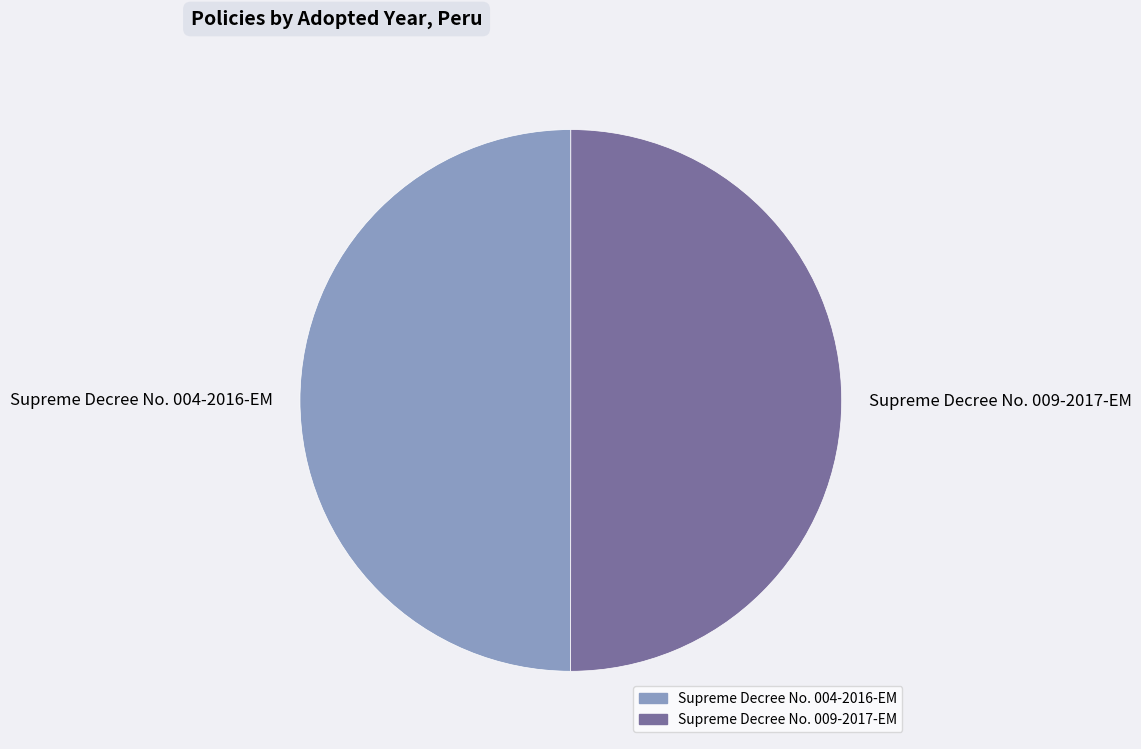

Approximately how many times larger is the value at Supreme Decree No. 004-2016-EM compared to Supreme Decree No. 009-2017-EM?

1.0